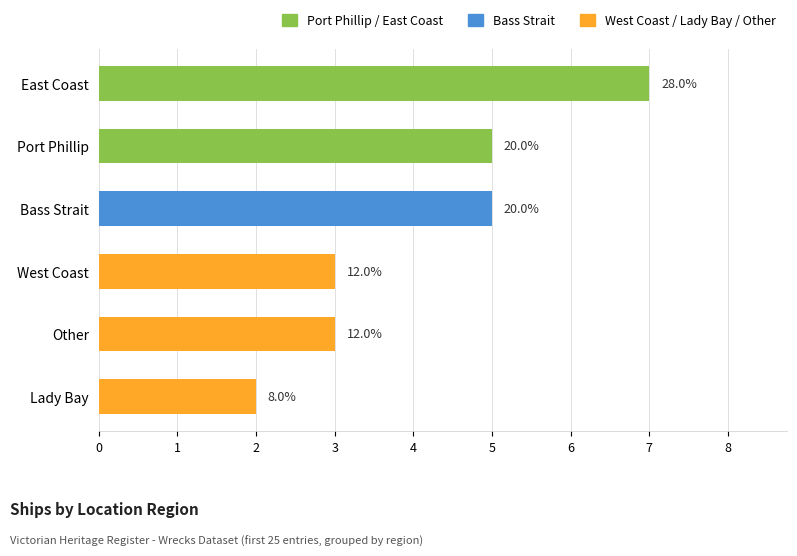

How many bars are there in total?

6